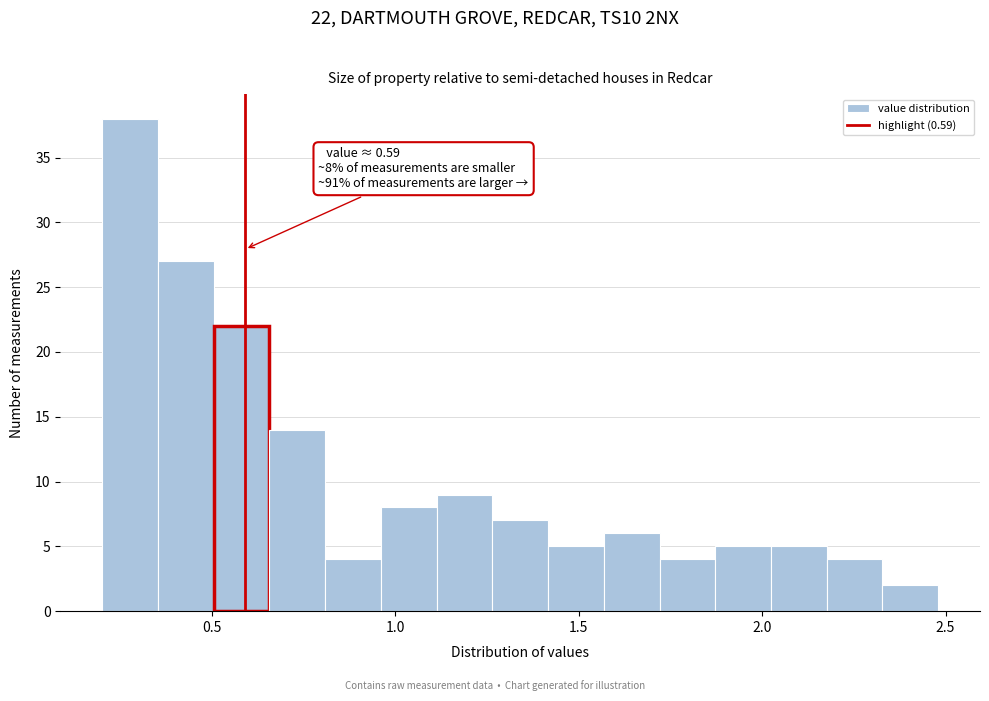

Around what value on the x-axis is the tallest bar? Give the approximate position of its centre, as read against the axis.

0.30